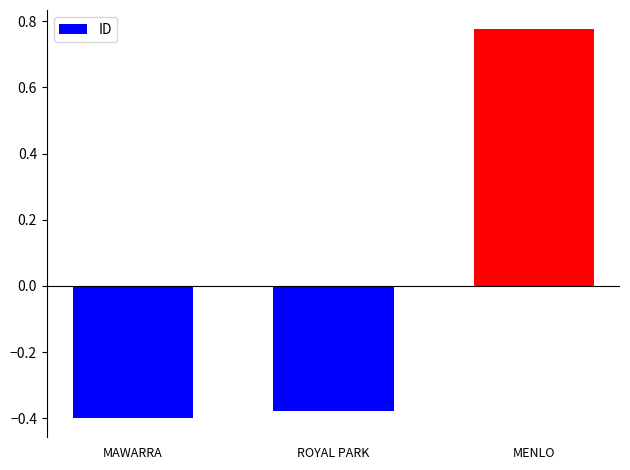

The value at MAWARRA is -0.6. True or false?

False